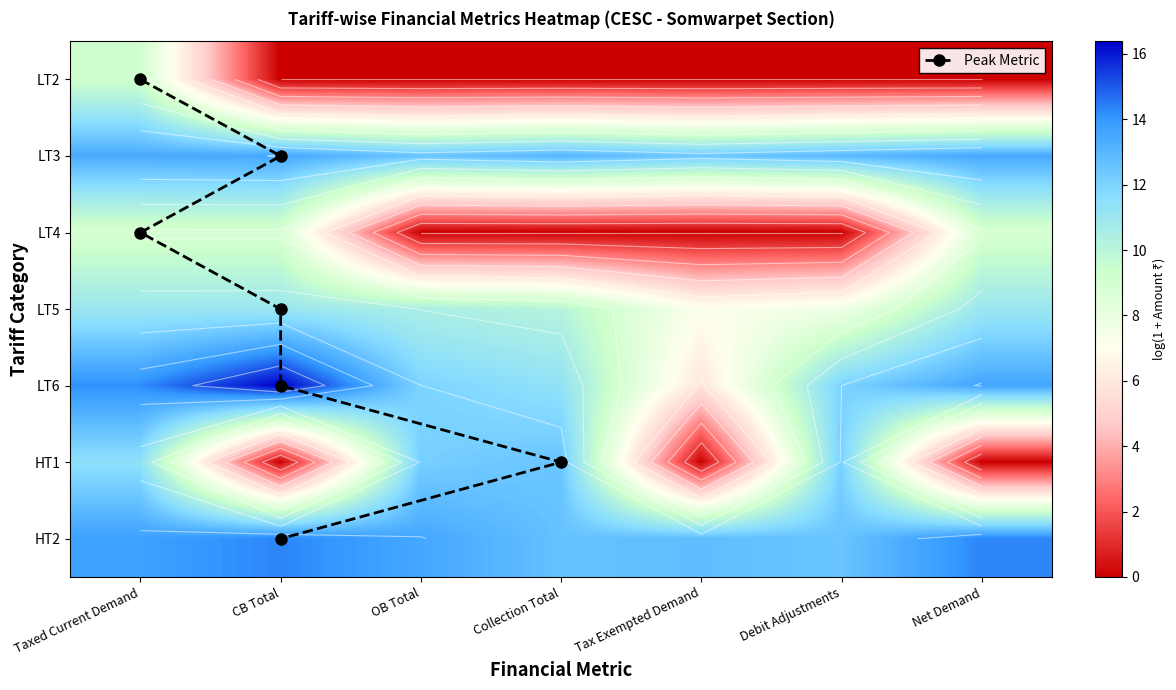

What value does the LT3 series have at CB Total?

13.5